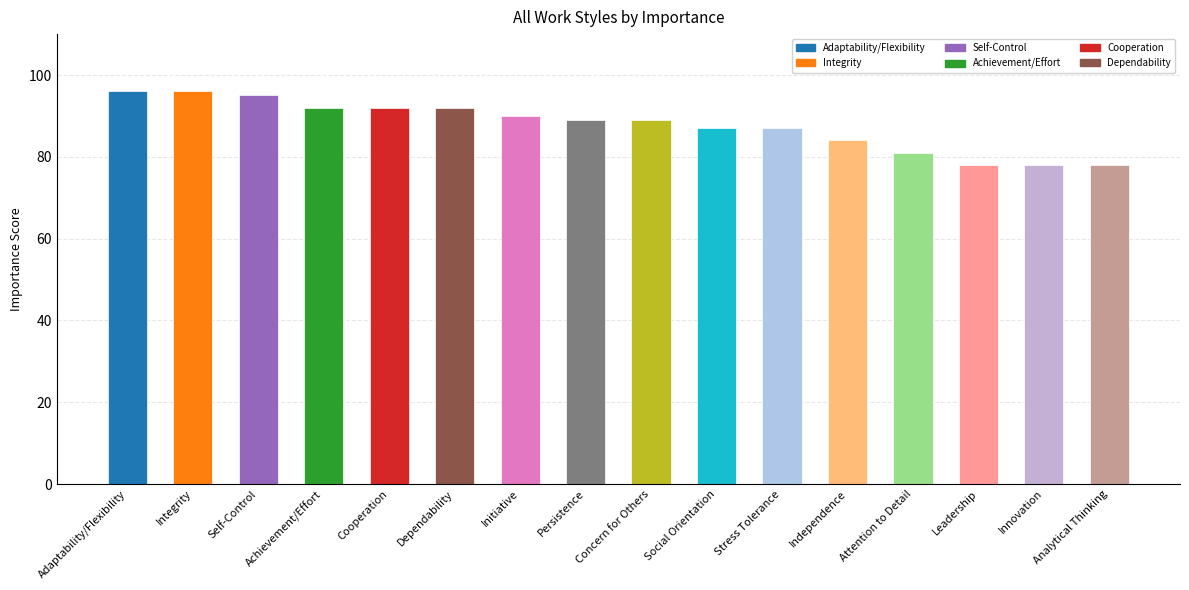

What is the approximate value at Achievement/Effort?

92